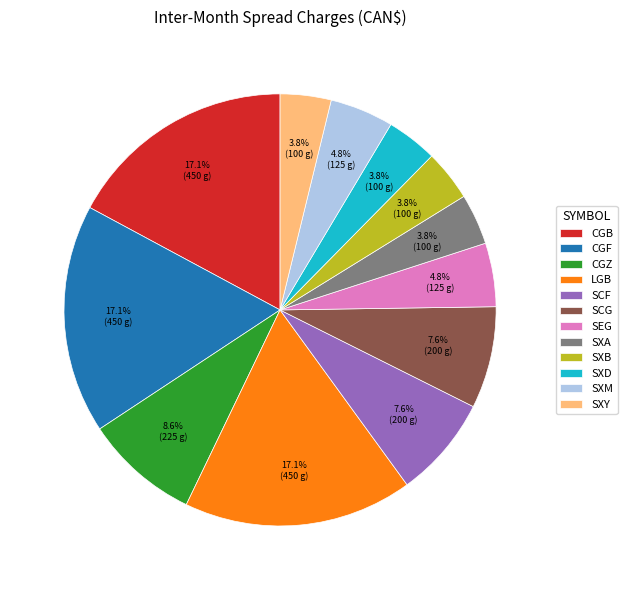

How much of the chart is everything except SXY?

96.2%